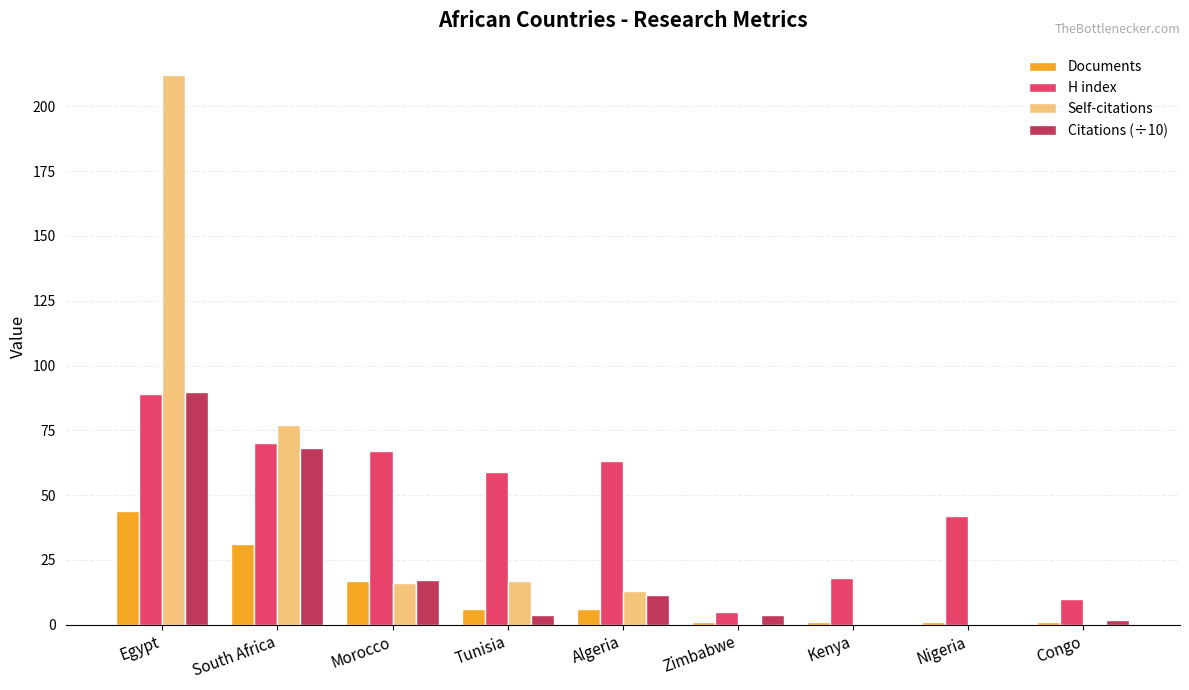

What is the sum of all Self-citations values?

335.0